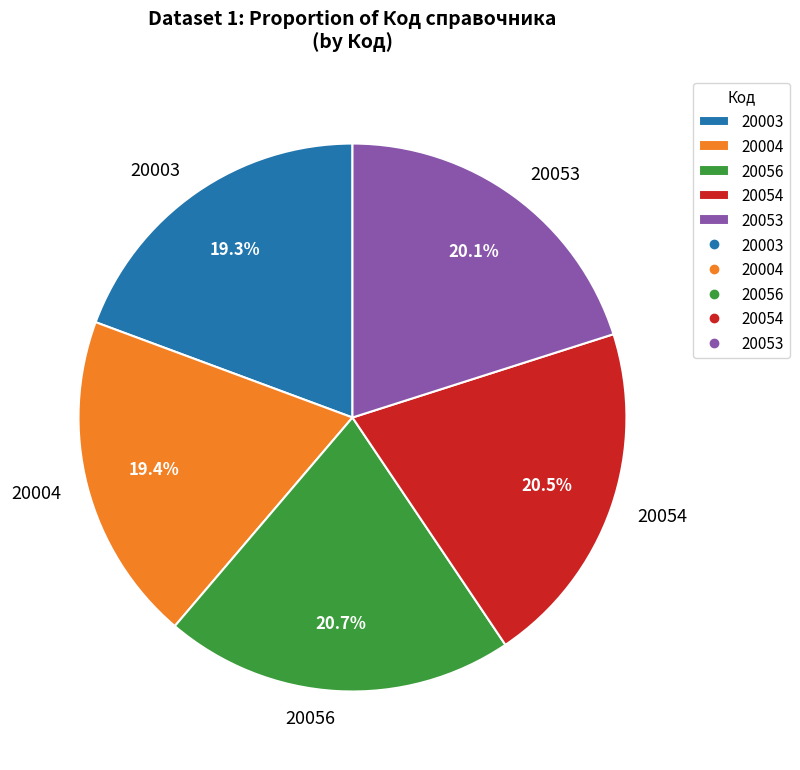

What percentage is NOT represented by 20003?

80.7%